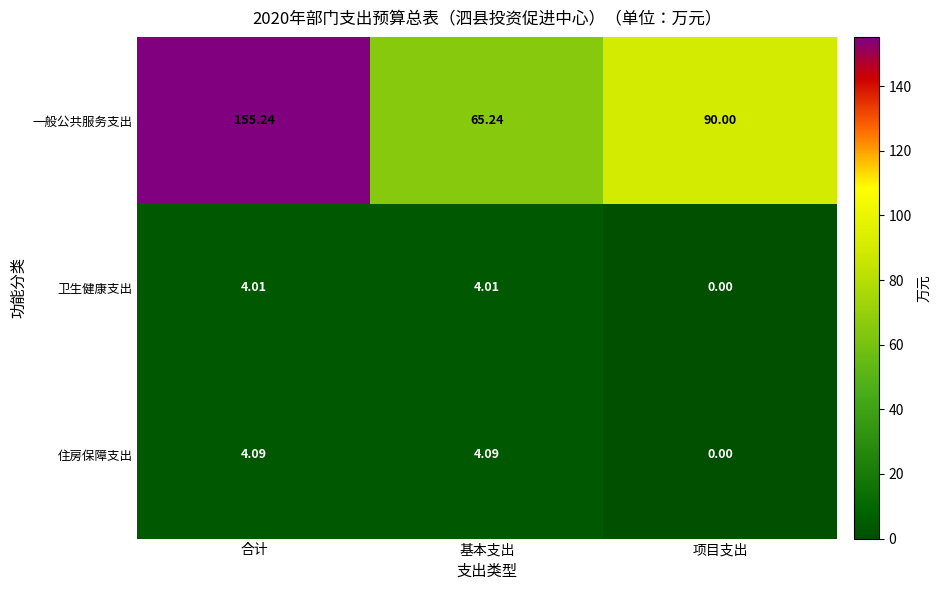

Which series has the largest range (max minus min)?

一般公共服务支出